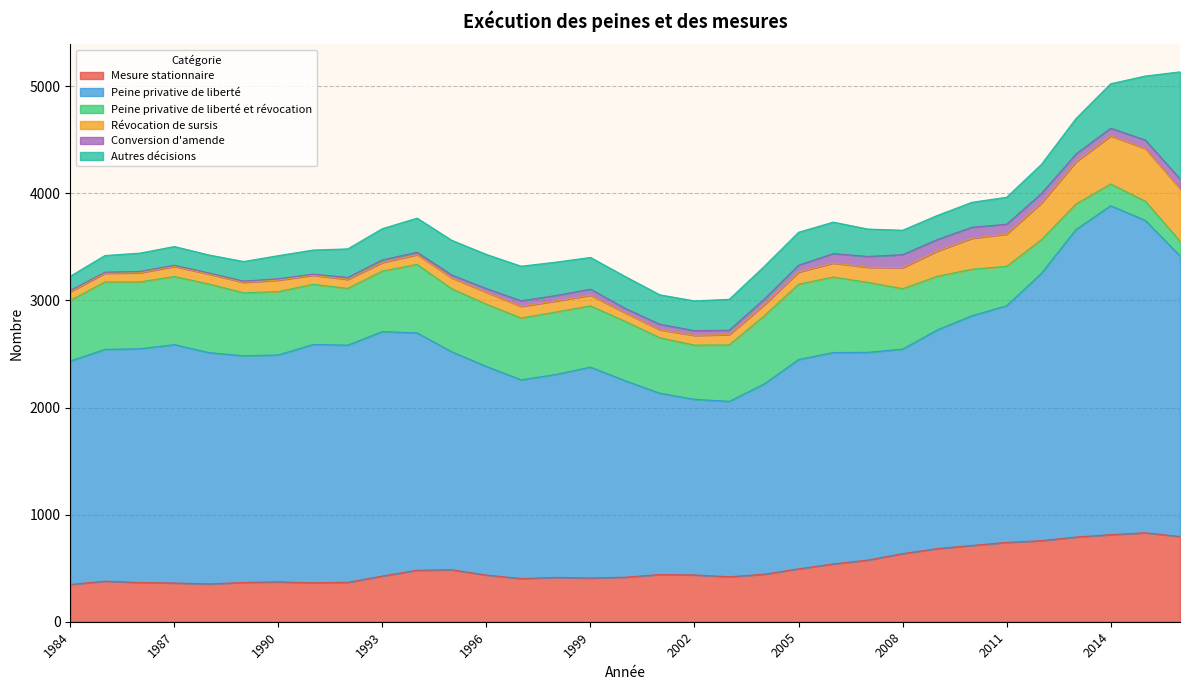

How many lines are shown in the chart?

6